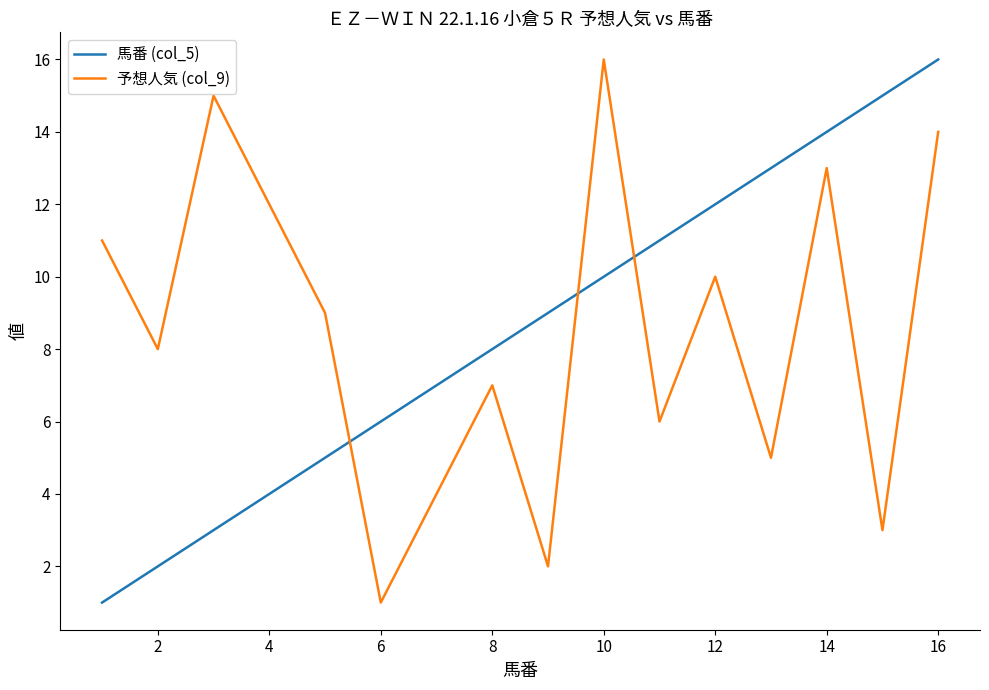

At how many categories does at least one series exceed 5?

16